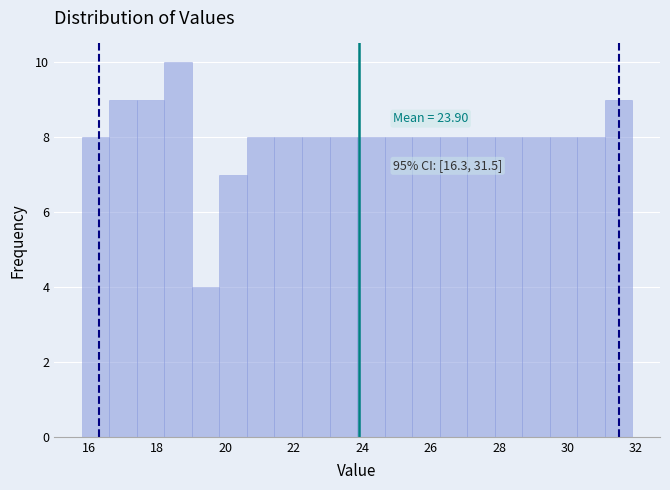

Over which range of the x-axis is the bar tallest?

18.2 to 19.0